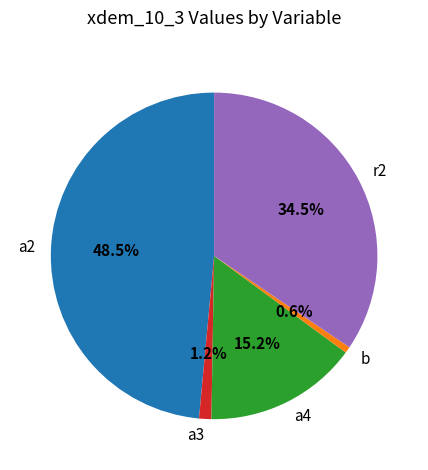

How many slices are in this pie chart?

5